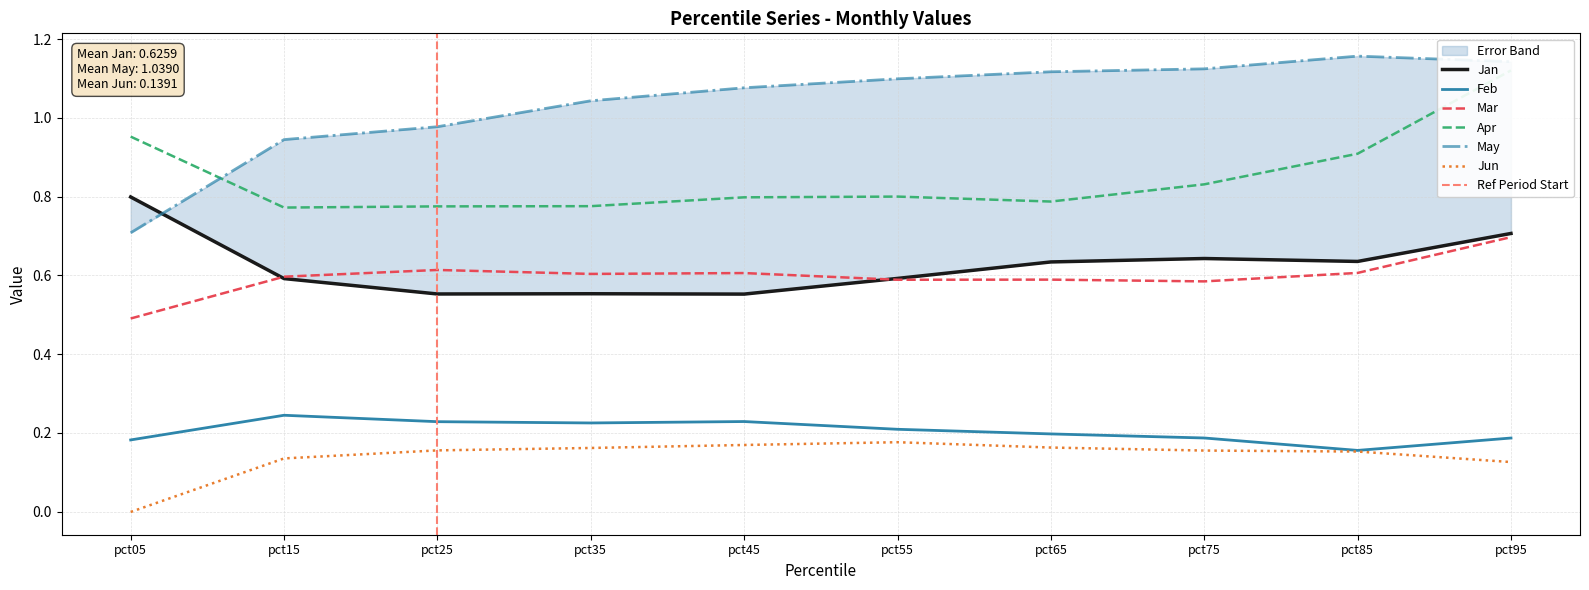

True or false: Jun and Apr cross at least once.

False